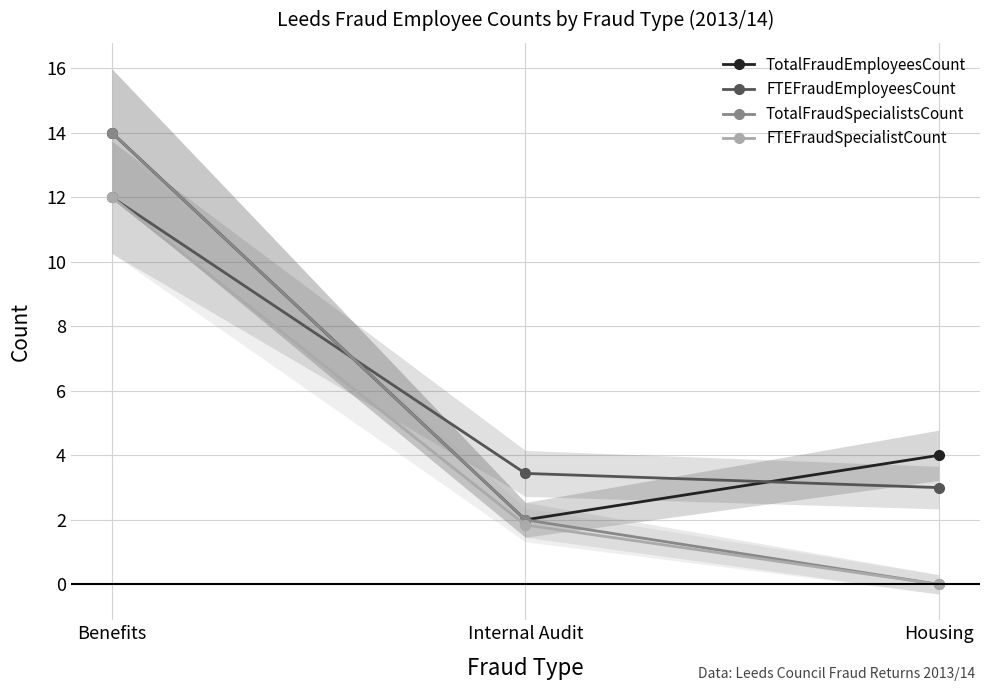

Which series has the largest total across all categories?

TotalFraudEmployeesCount